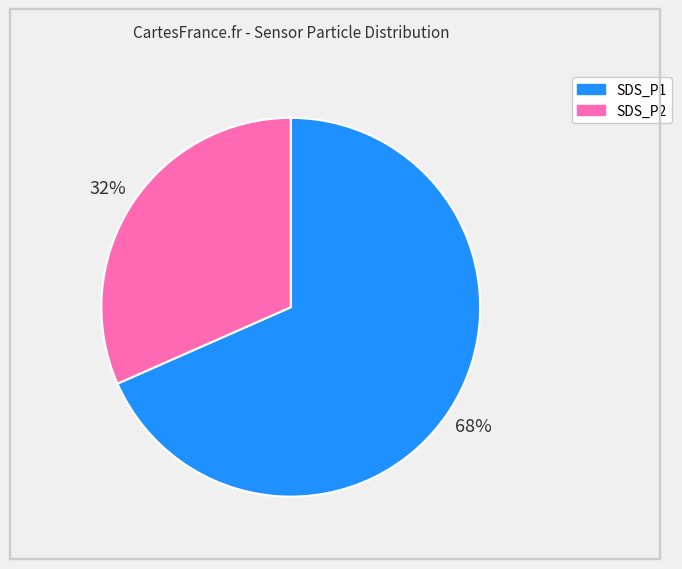

Which category accounts for the majority?

SDS_P1